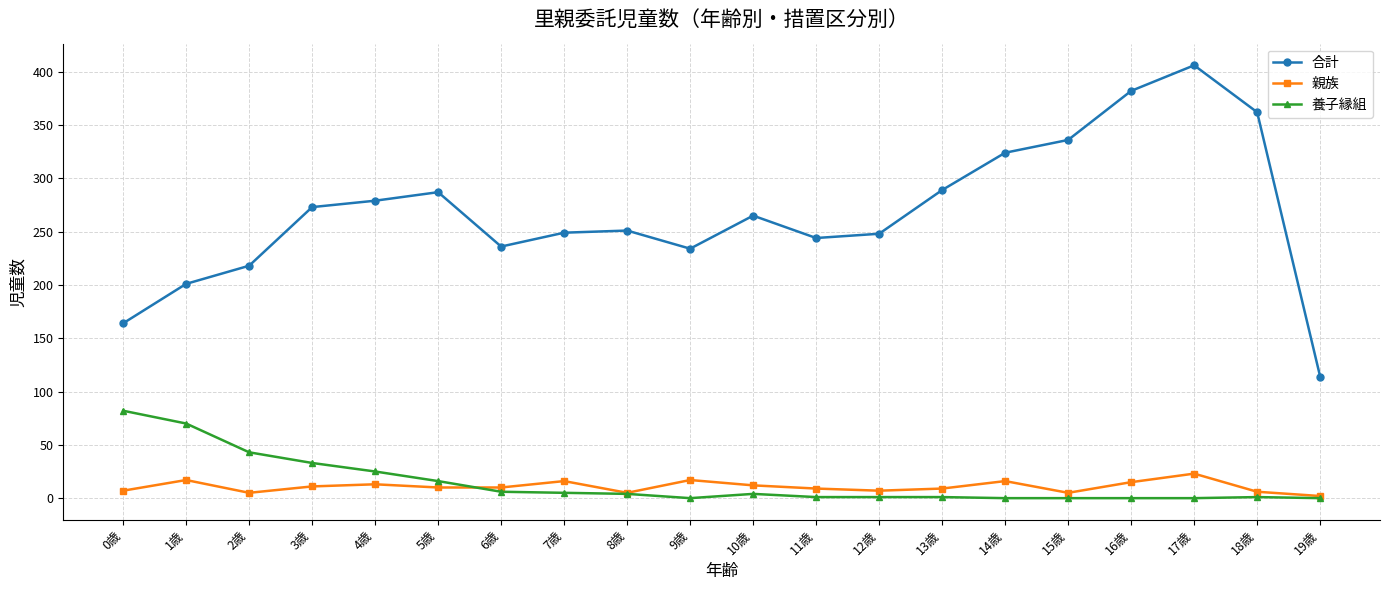

How many series are shown in this chart?

3